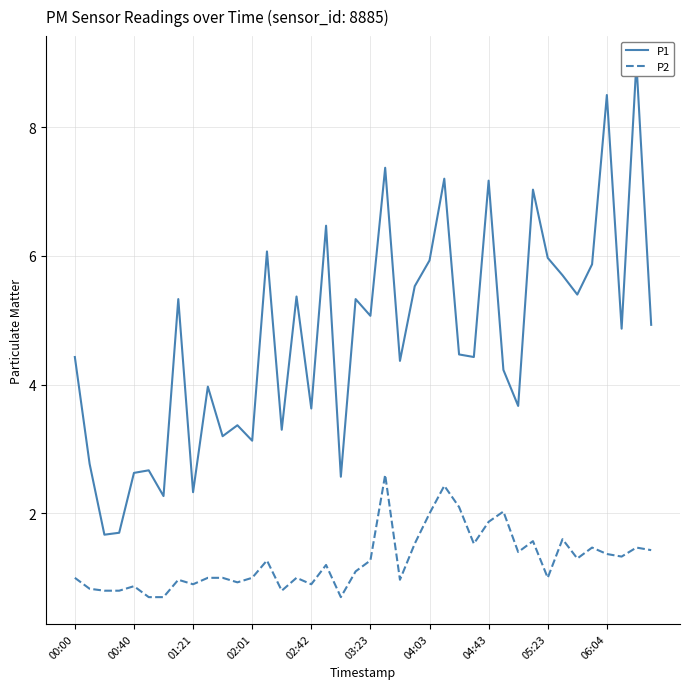

True or false: P2 and P1 cross at least once.

False